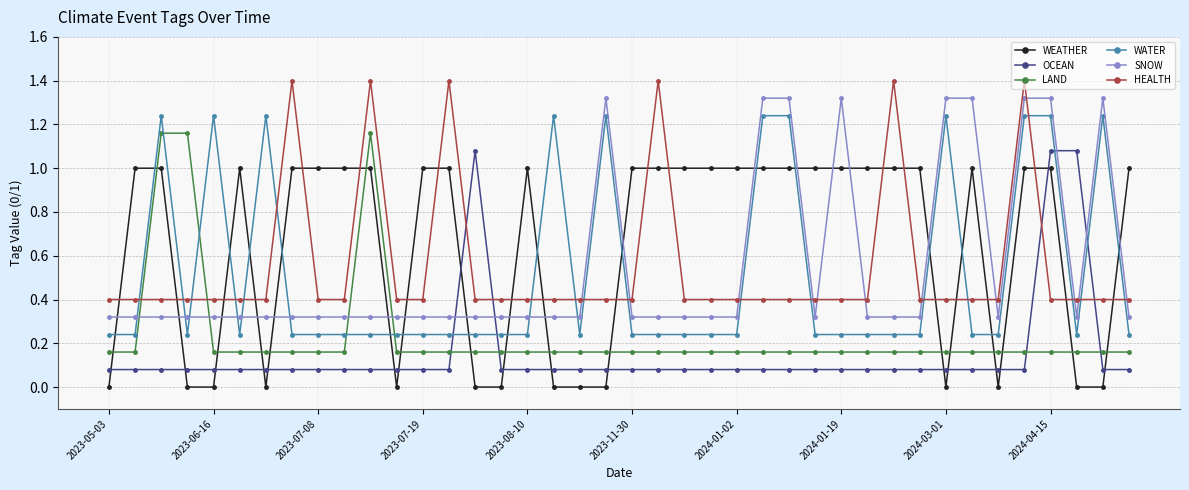

True or false: SNOW has more than 2 interior local peaks.

True